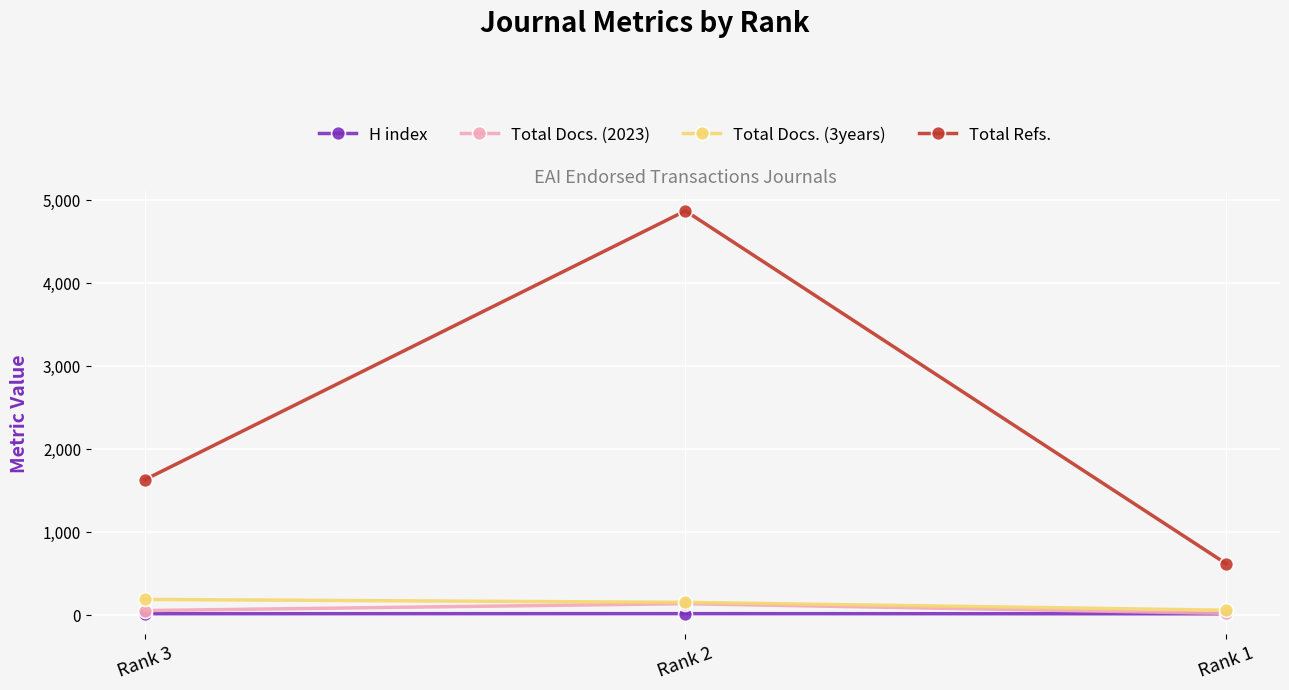

Which label corresponds to the largest value in the chart?

Rank 2